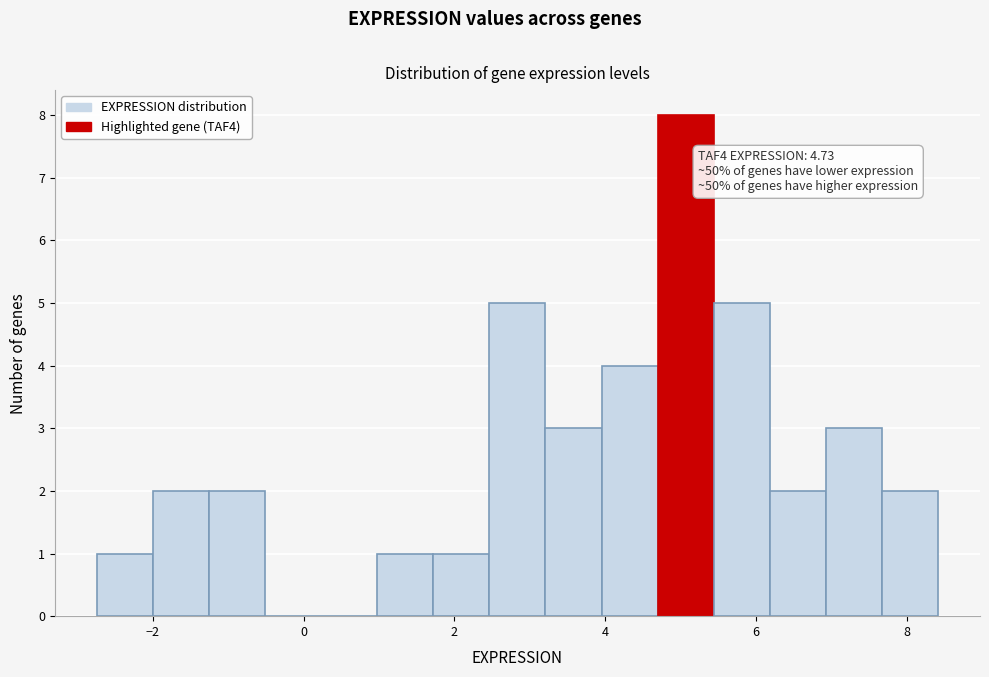

Around what value on the x-axis is the tallest bar? Give the approximate position of its centre, as read against the axis.

5.0